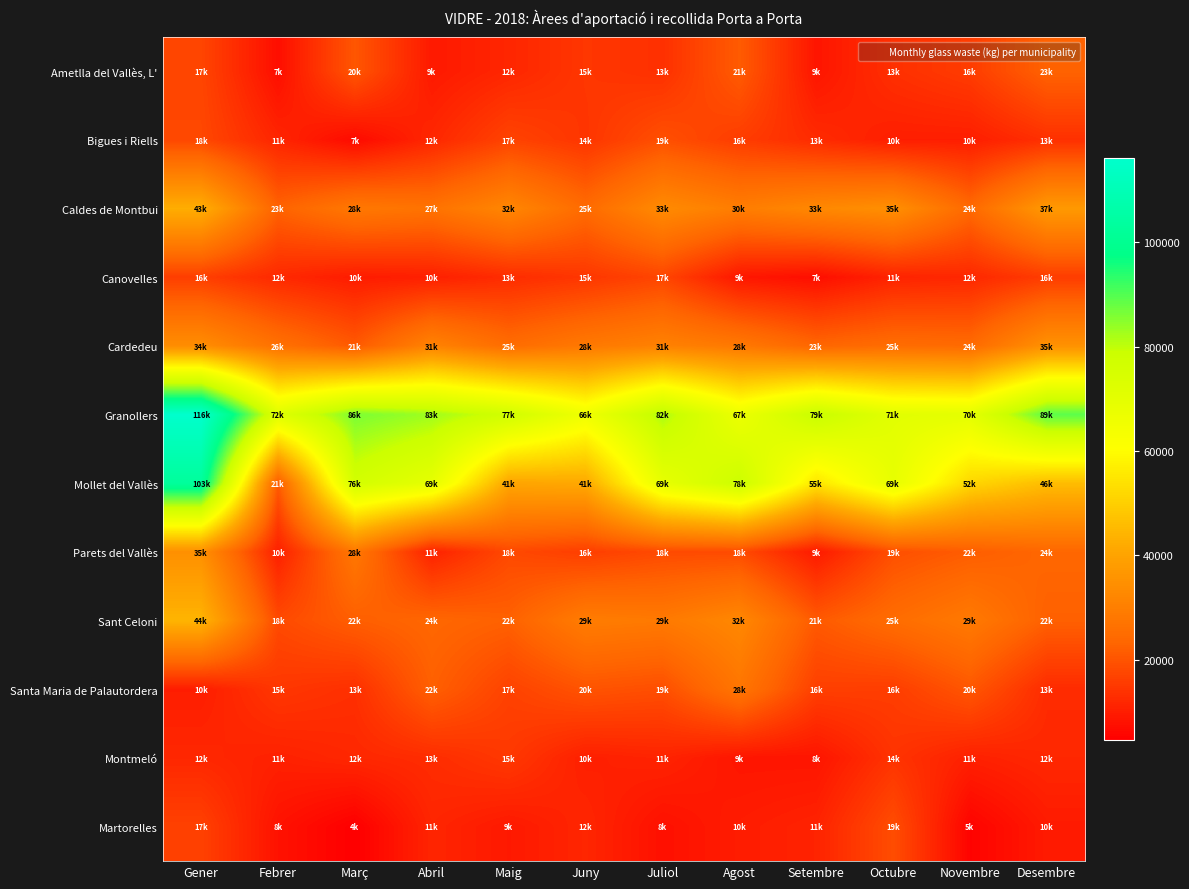

At which label does Bigues i Riells reach its minimum?

Març